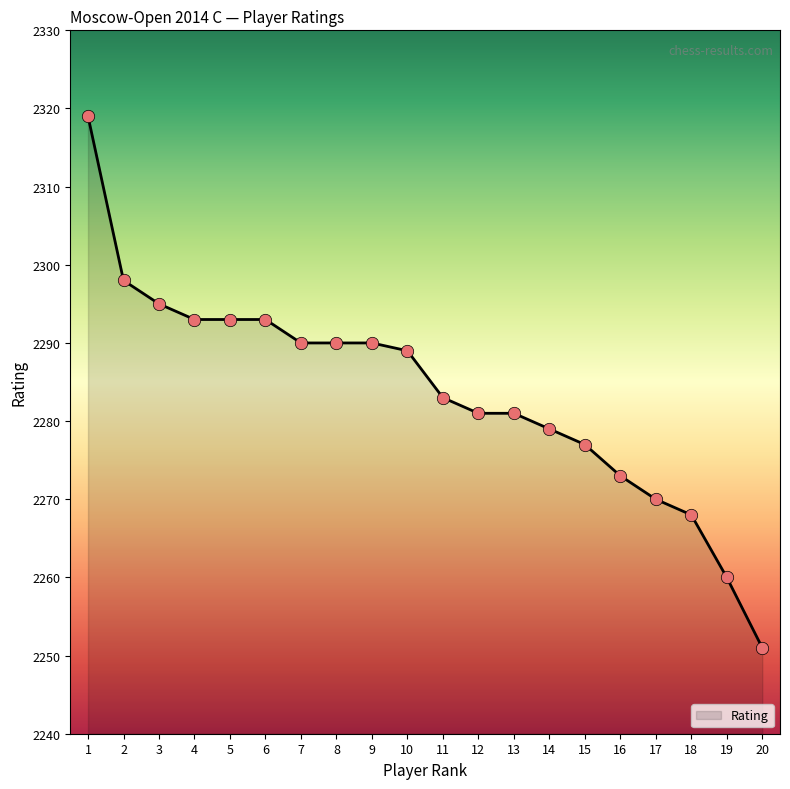

What is the change in value from 4 to 11?

-10